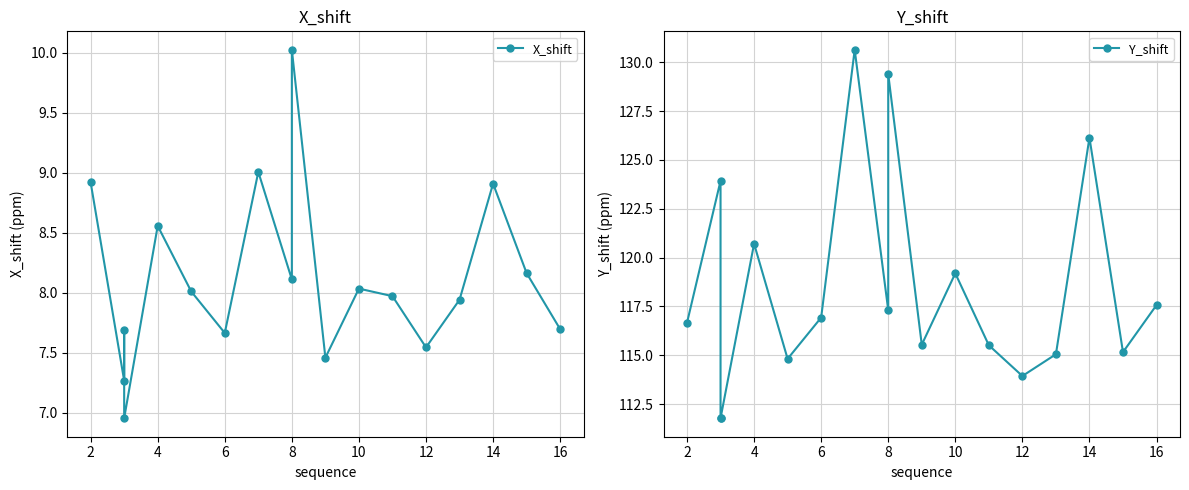

How many values in the Y_shift series are below 116?

8